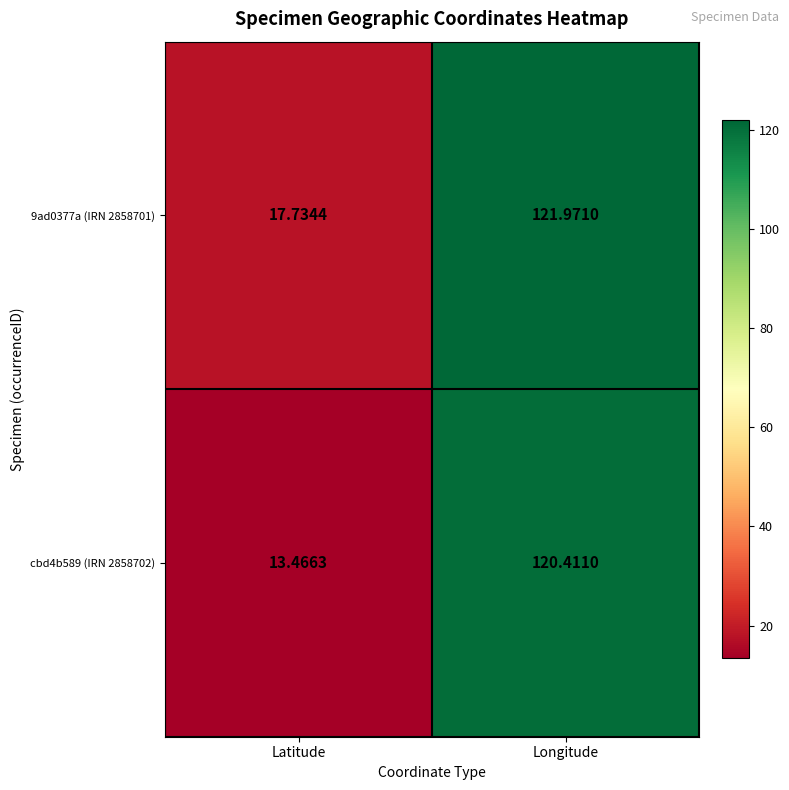

What is the spread (max minus min) of values at Longitude?

1.6